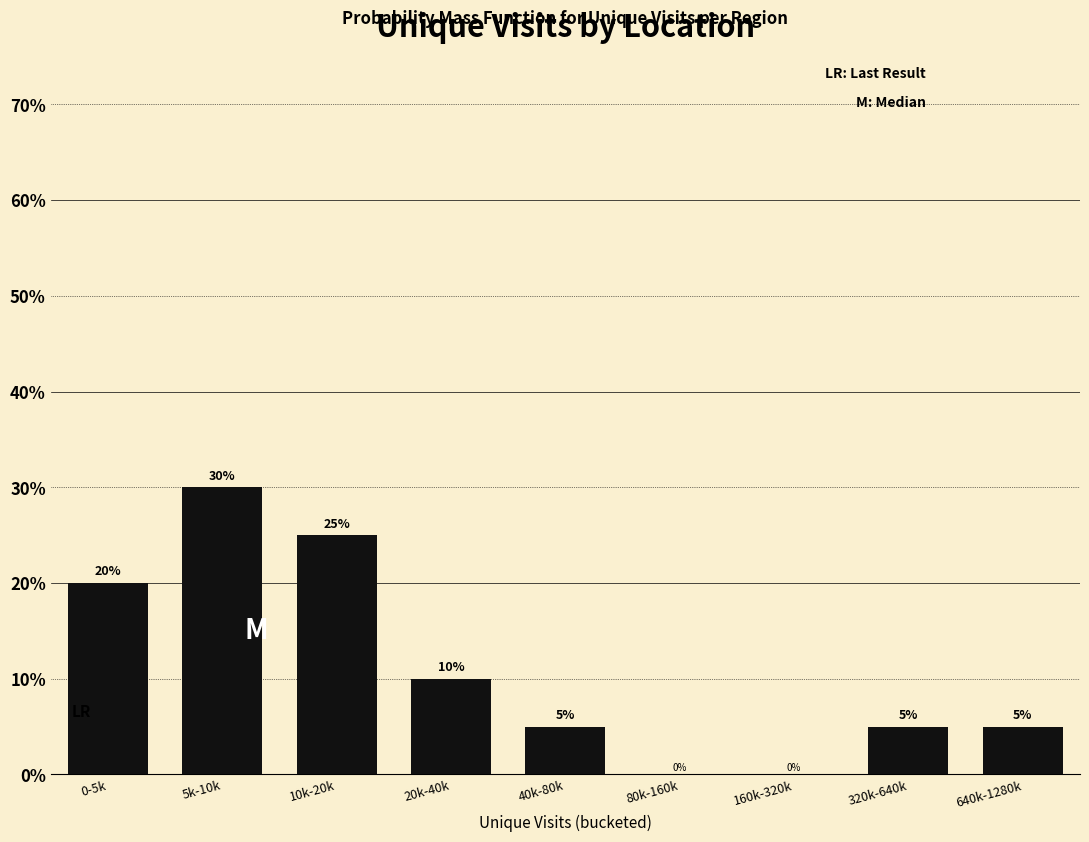

Reading left to right, what are all the values shown in this chart?

0-5k=20	5k-10k=30	10k-20k=25	20k-40k=10	40k-80k=5	80k-160k=0	160k-320k=0	320k-640k=5	640k-1280k=5